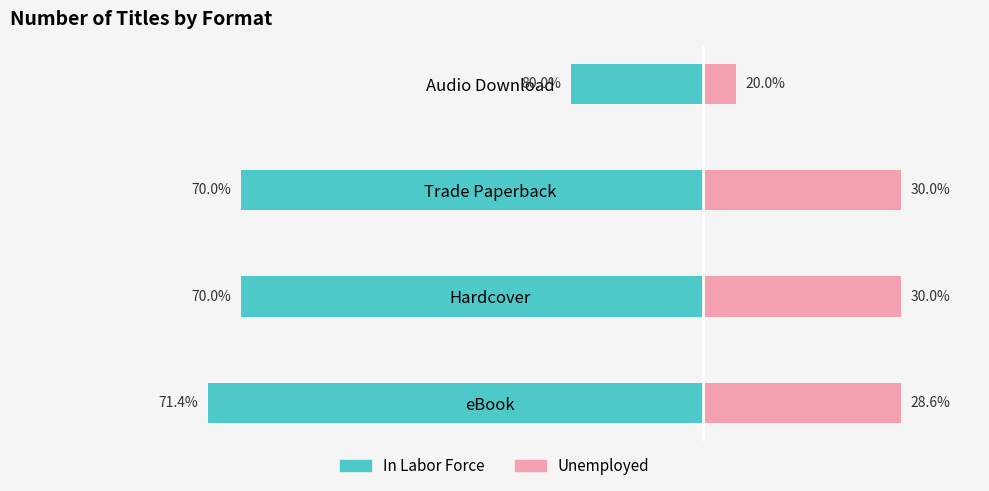

What is the maximum value for In Labor Force?

-4